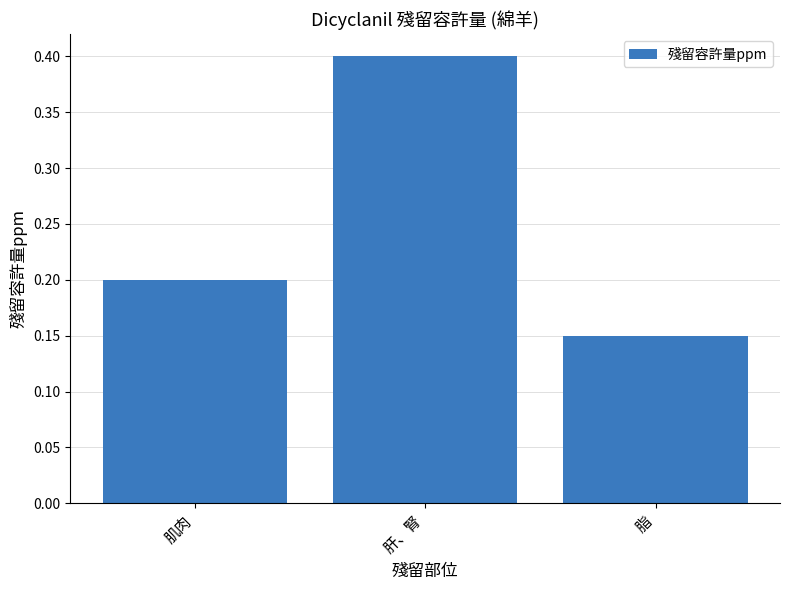

What is the label of the 3rd bar from the right?

肌肉